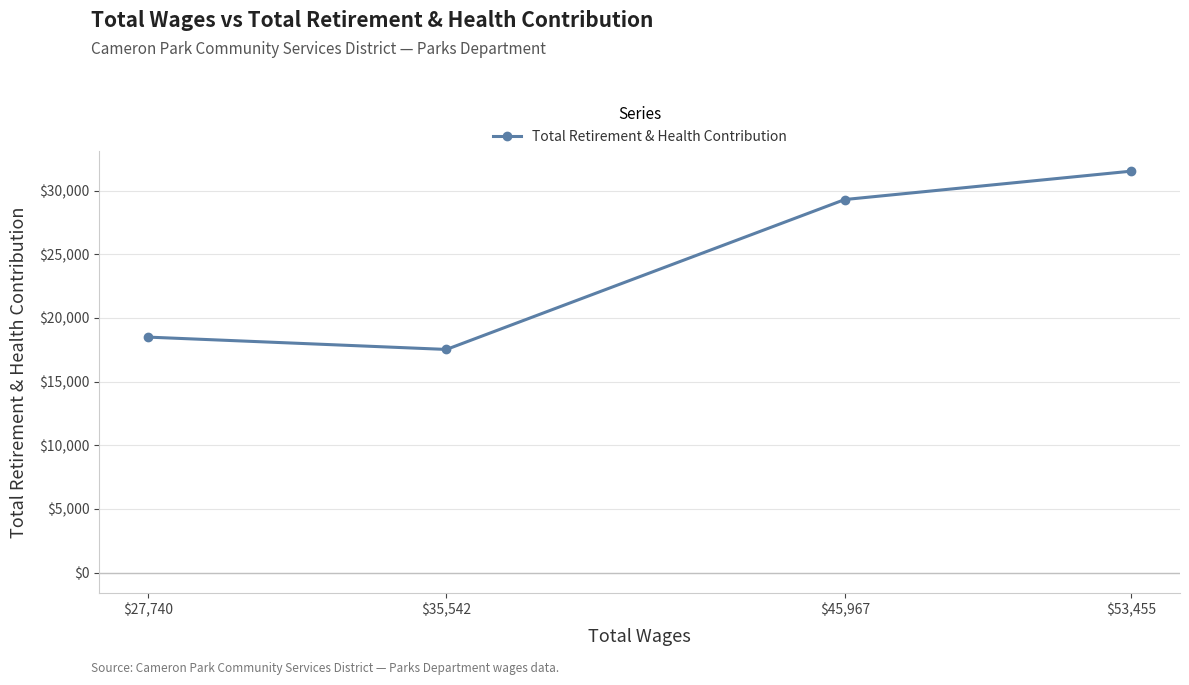

Approximately how many times larger is the value at $35,542 compared to $53,455?

0.6